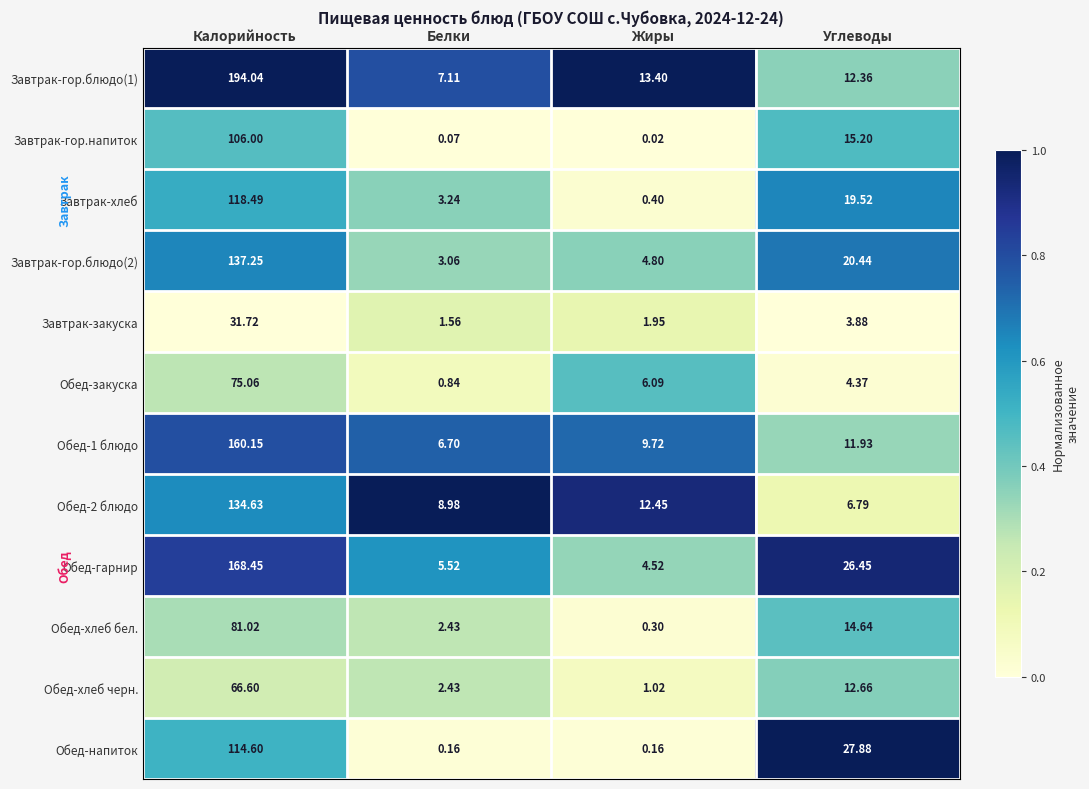

At which label does Завтрак-хлеб first exceed 19?

Калорийность